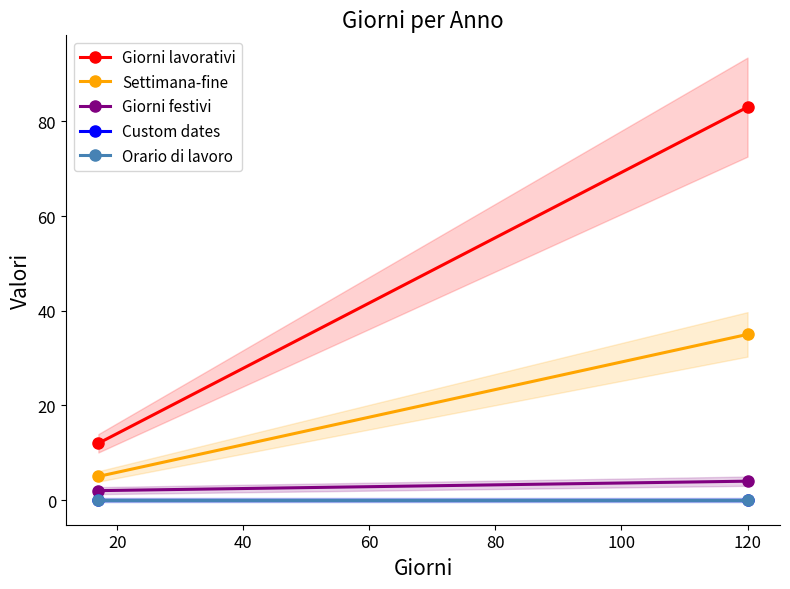

Which has a higher value, 0 or 20?

20